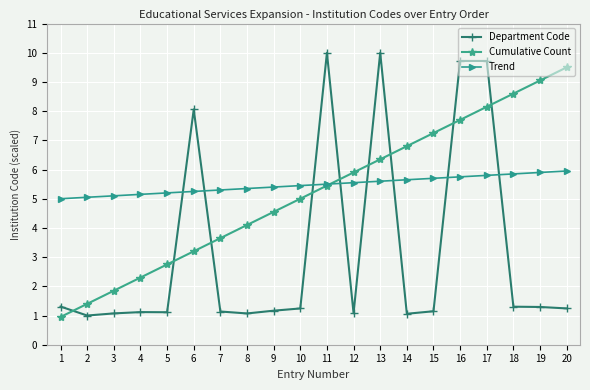

What is the maximum value for Department Code?

10.0